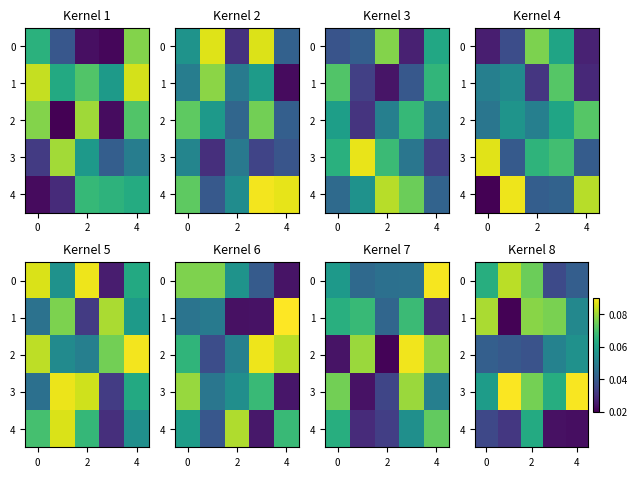

The value of 3 at 2 is 0.1. True or false?

False